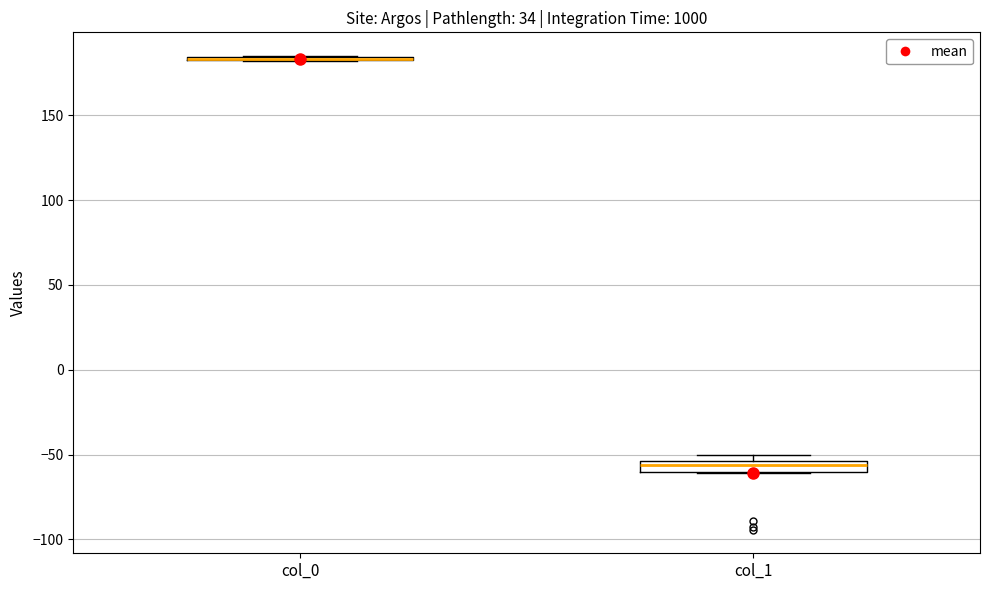

Where is the lower edge of the box for col_1 on the y-axis? The values are not printed on the chart, so give them approximately, as read against the axis.

-60